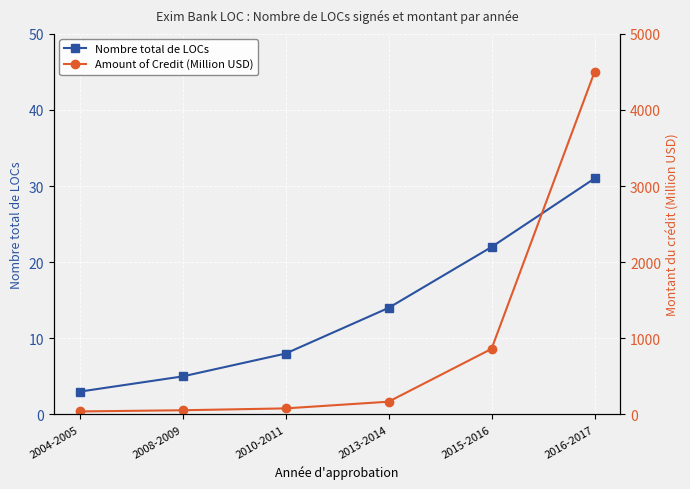

What are all the series names shown in the legend?

Nombre total de LOCs, Amount of Credit (Million USD)